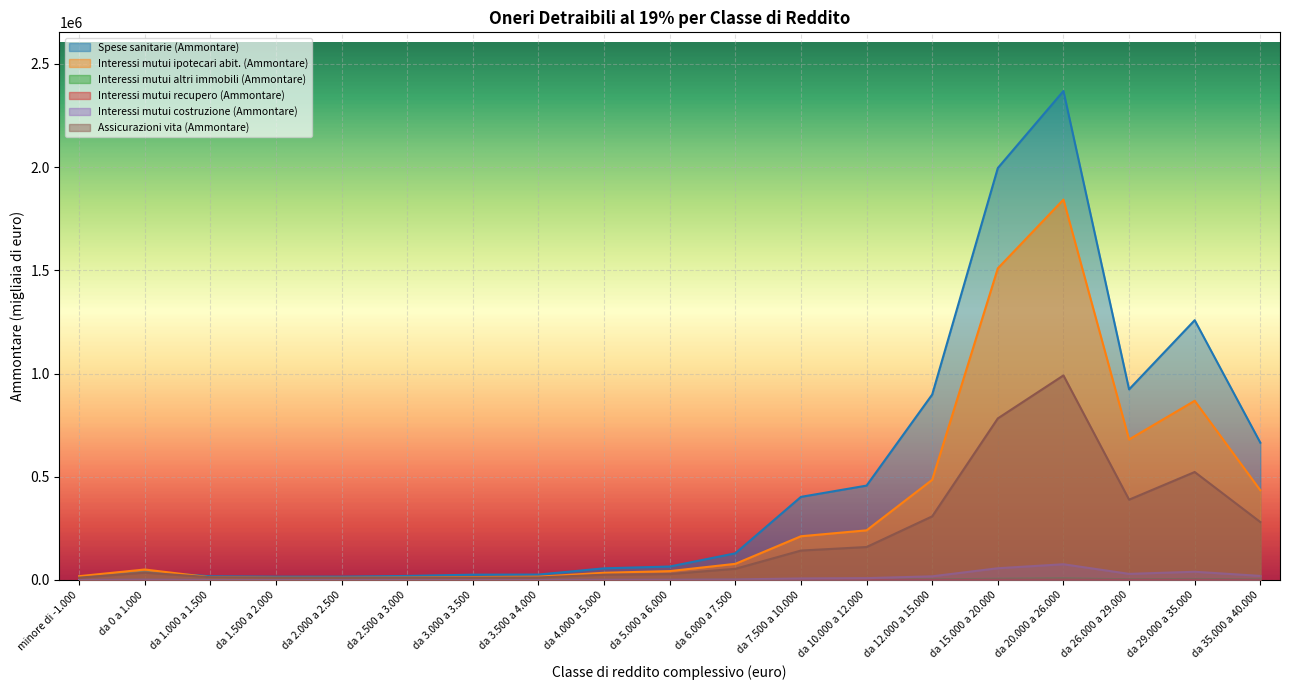

At which label does Interessi mutui ipotecari abit. (Ammontare) reach its peak?

da 20.000 a 26.000